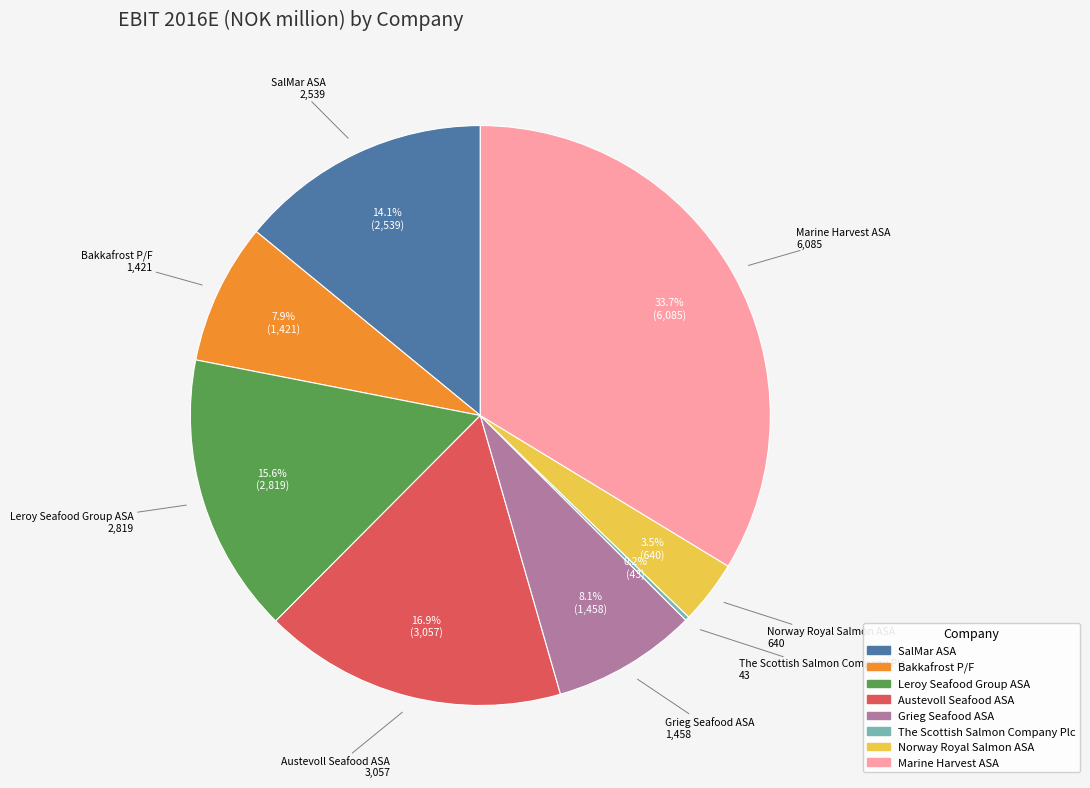

Between Bakkafrost P/F and Norway Royal Salmon ASA, which is larger?

Bakkafrost P/F